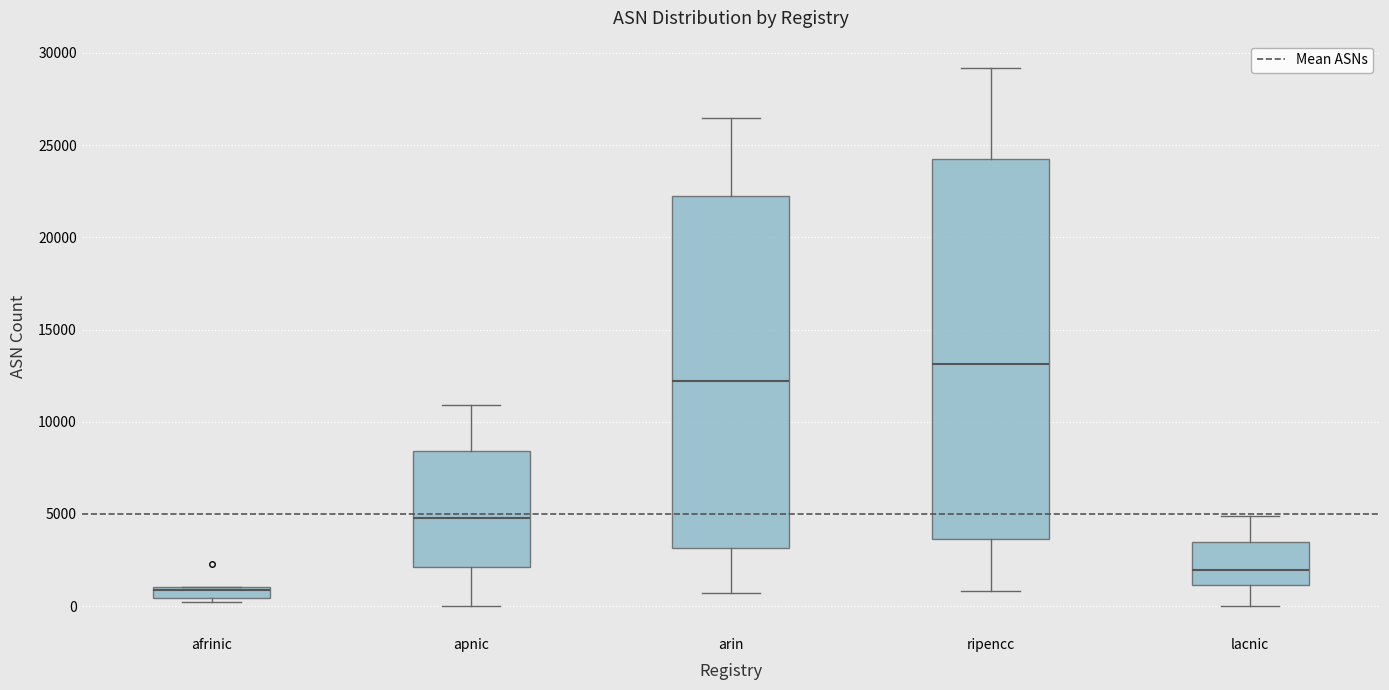

Which box has the highest median line?

ripencc